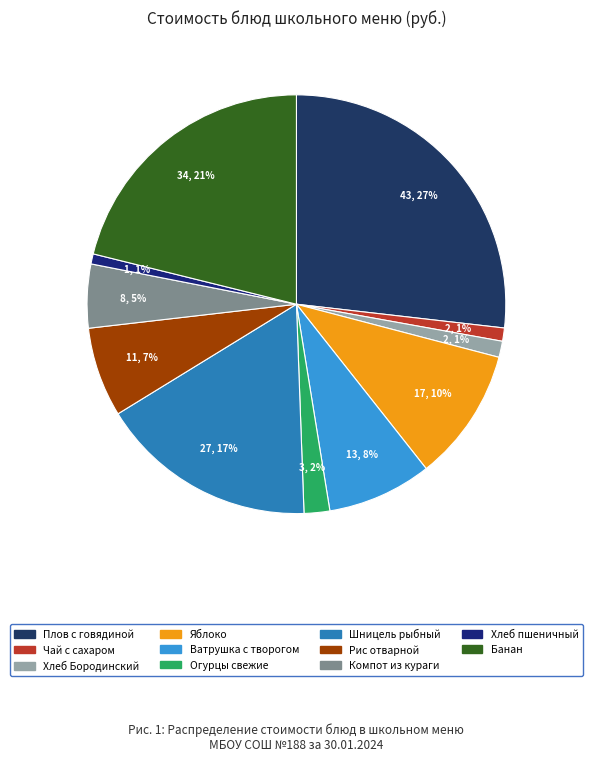

How many slices are in this pie chart?

11